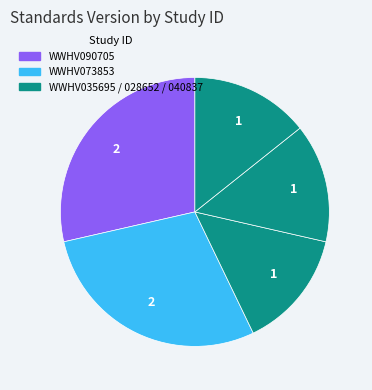

What is the smallest slice in the pie chart?

WWHV035695